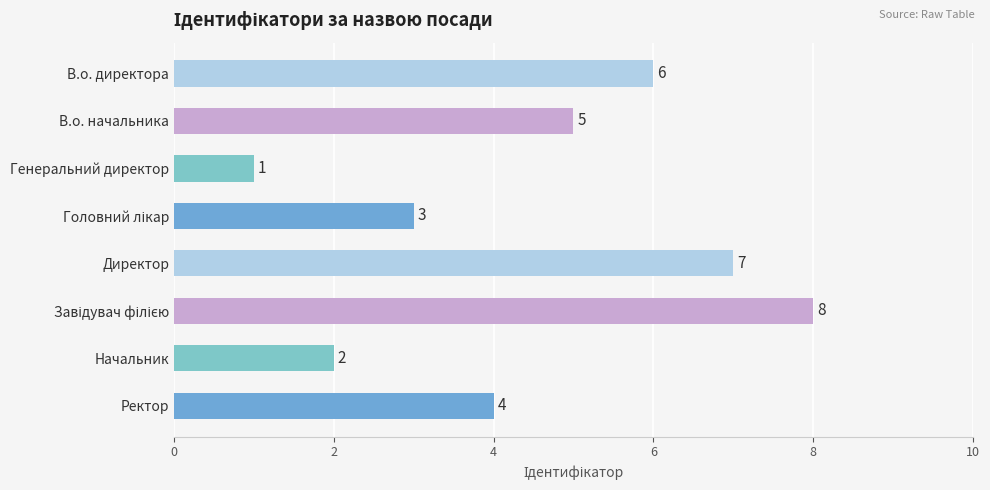

What is the label of the 7th bar from the bottom?

В.о. начальника